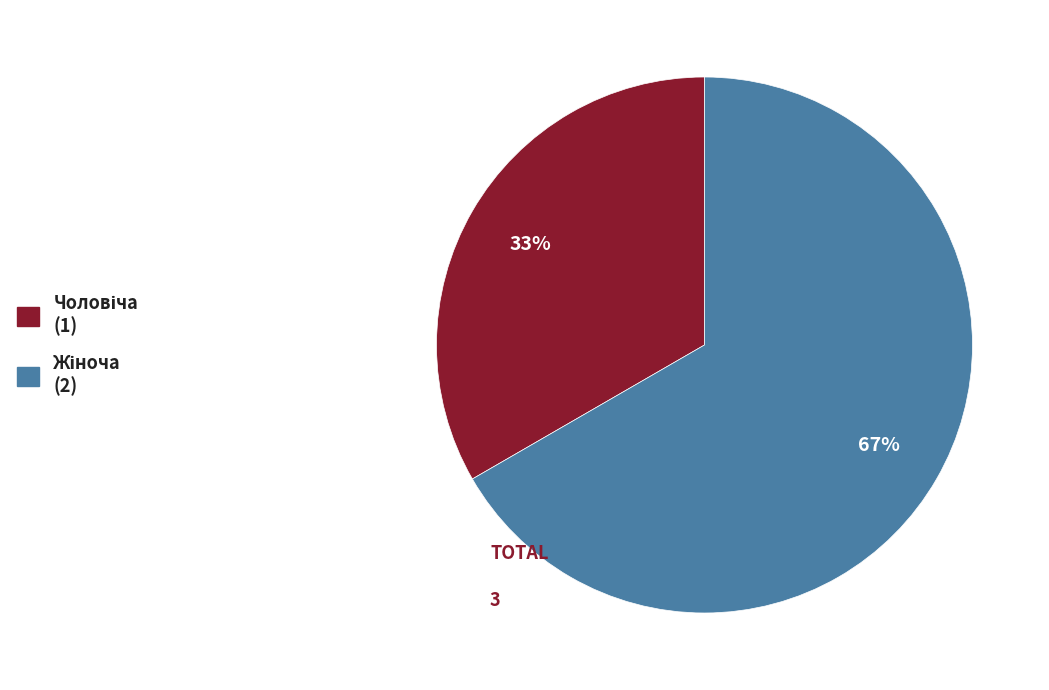

Is there any slice that represents more than half of the pie?

Yes